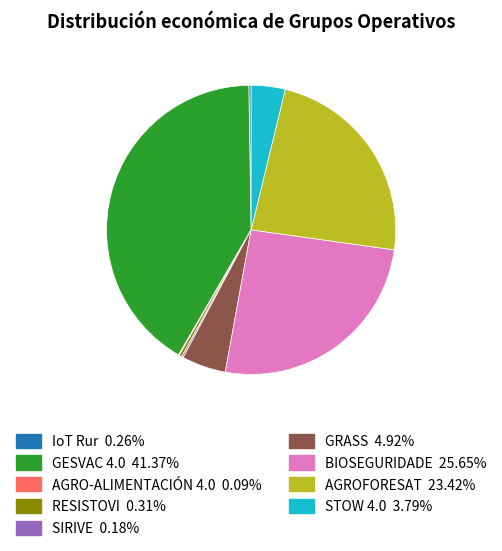

Which category has the biggest portion of the pie?

GESVAC 4.0